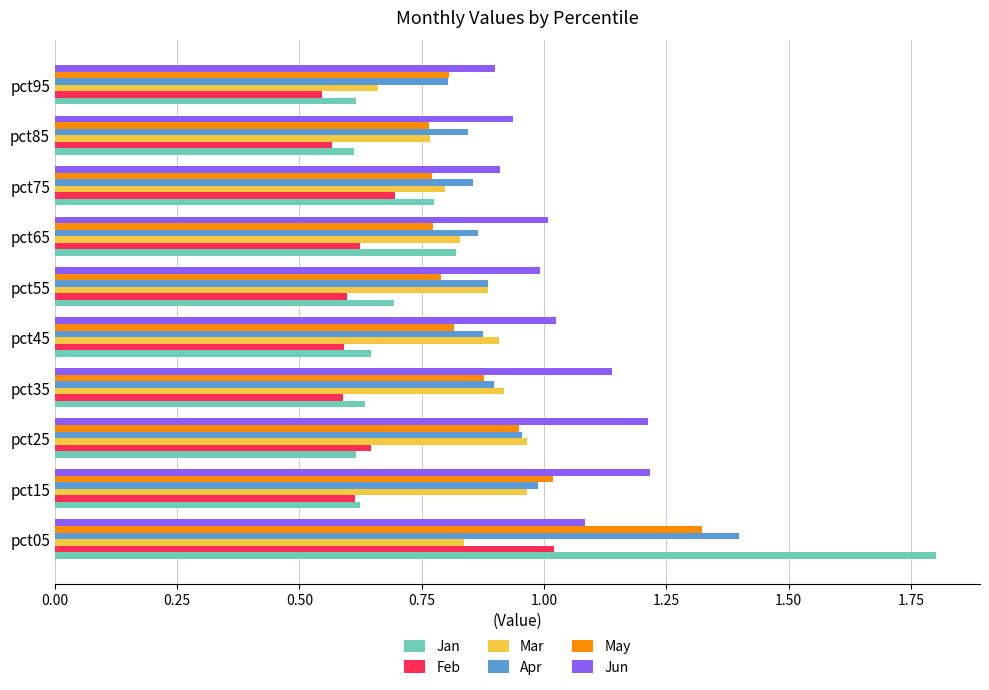

Which series has the largest total across all categories?

Jun